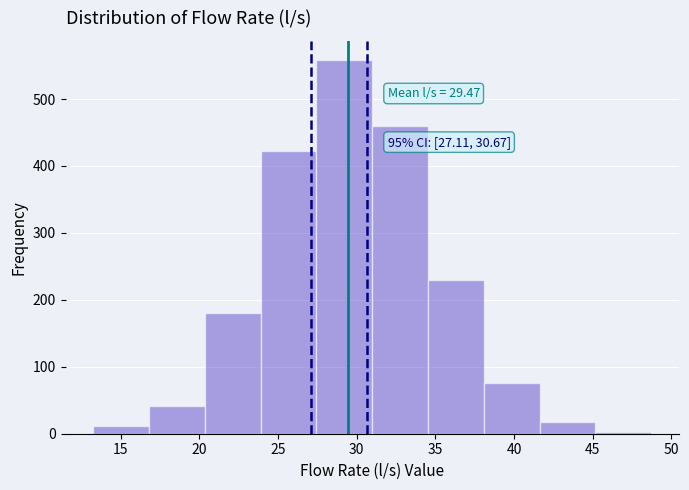

Which range on the x-axis has the tallest bar?

27.5 to 31.0